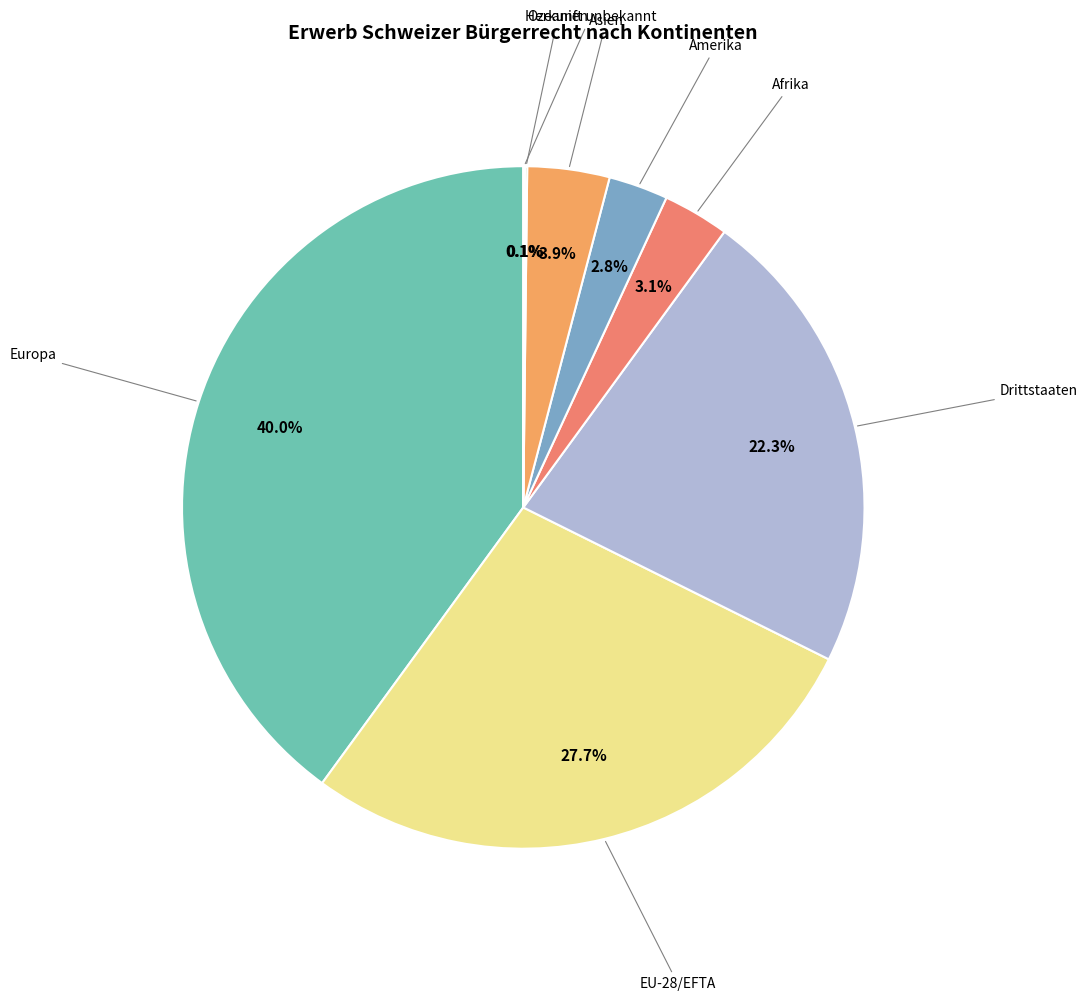

What is the ratio of the value at Asien to the value at Amerika?

1.4